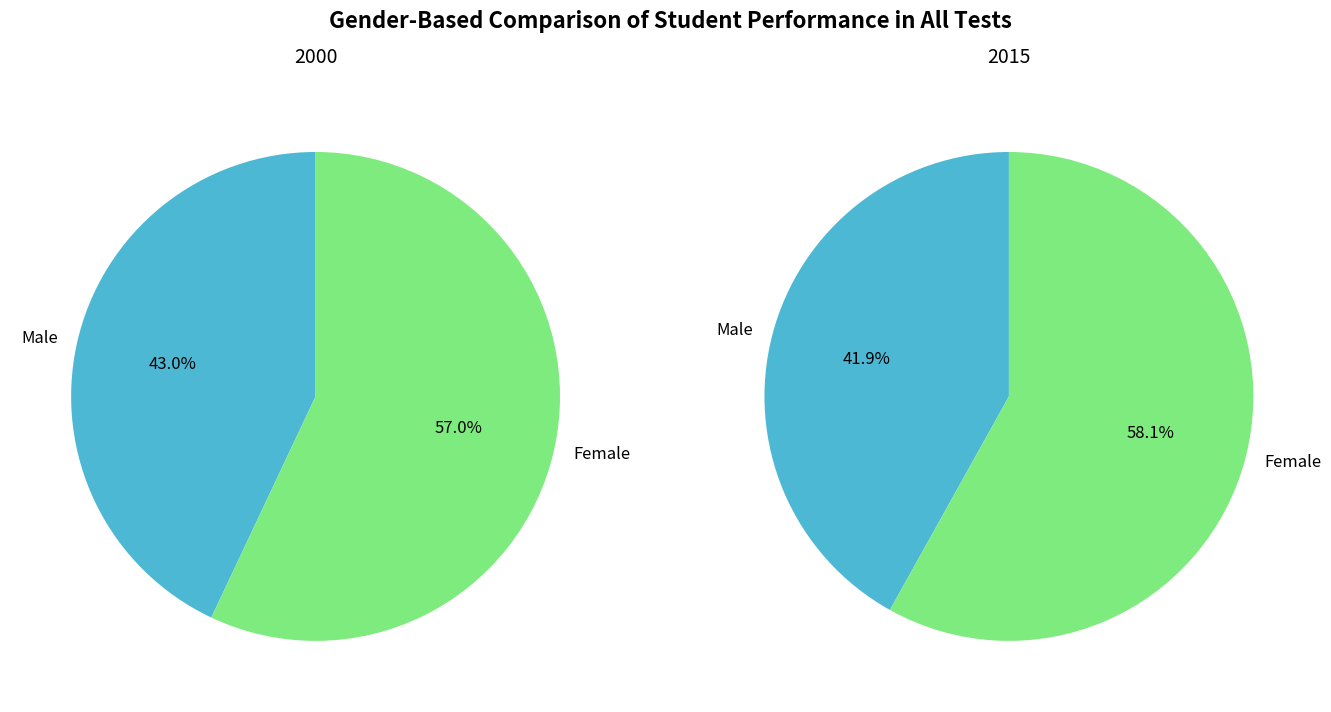

What portion of the pie excludes values_2015?

43.0%